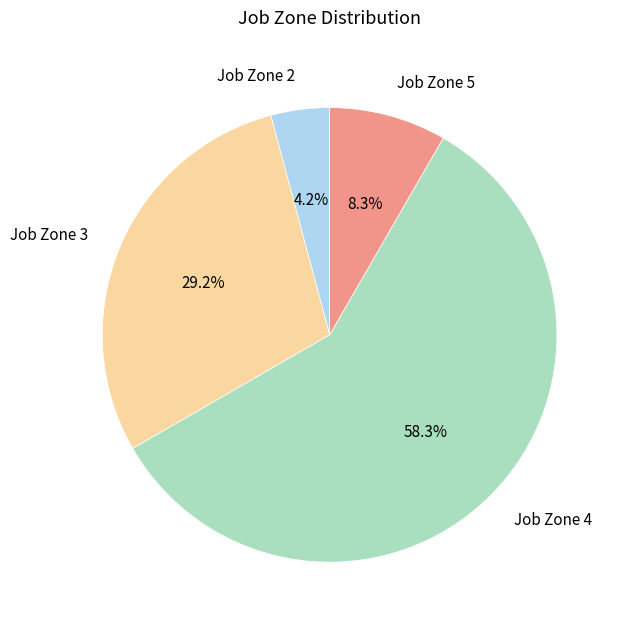

Does any single category account for the majority?

Yes